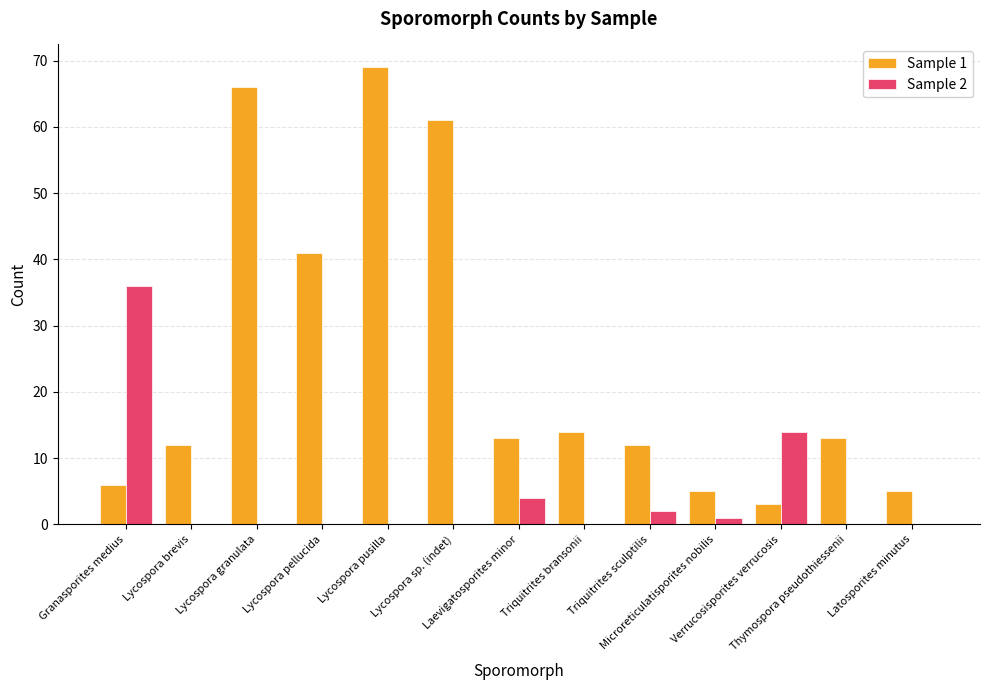

What is the greatest value displayed?

69